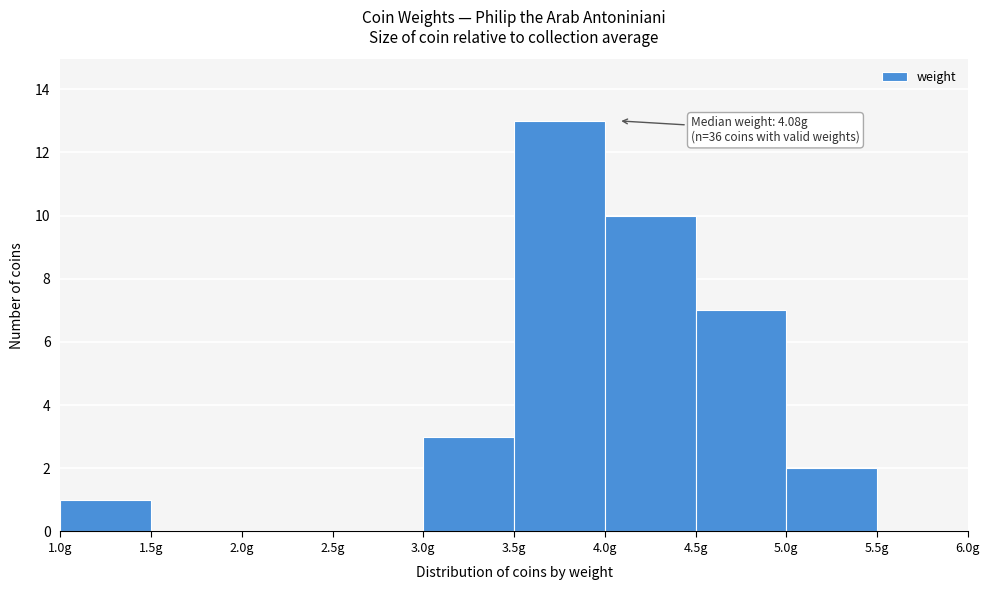

Over which range of the x-axis is the bar tallest?

3.5 to 4.0